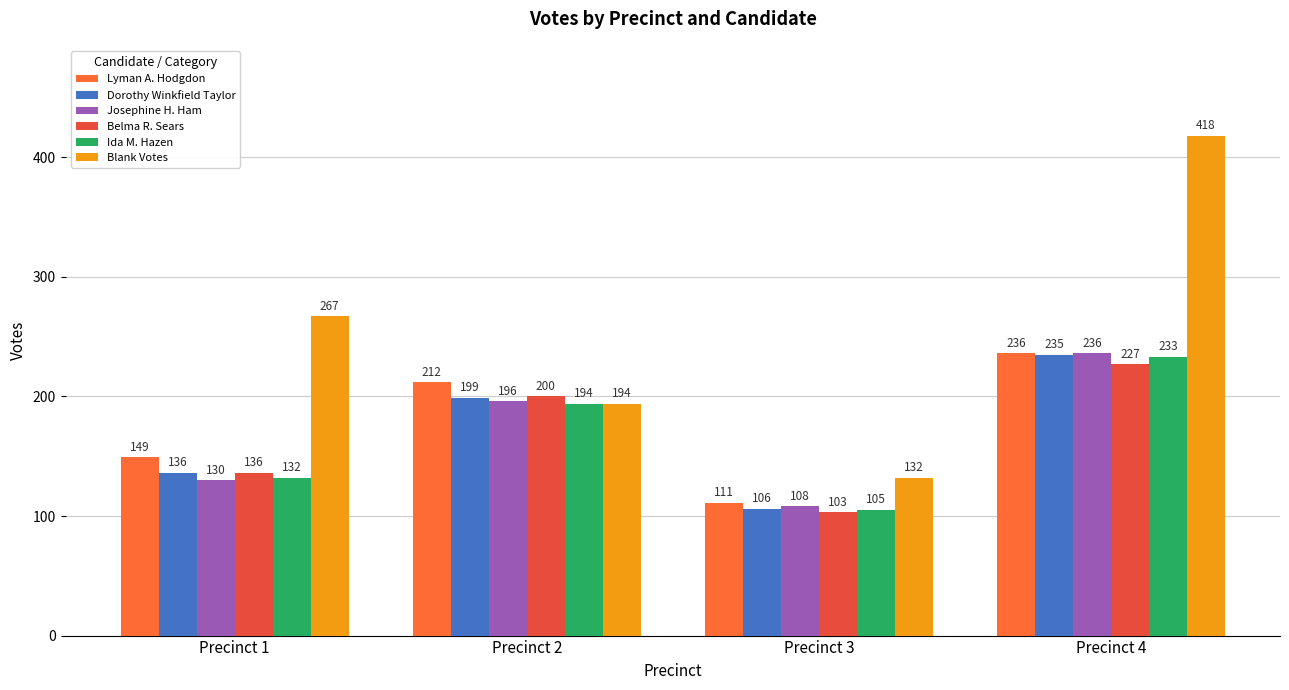

Which category has the highest value across all series?

Precinct 4